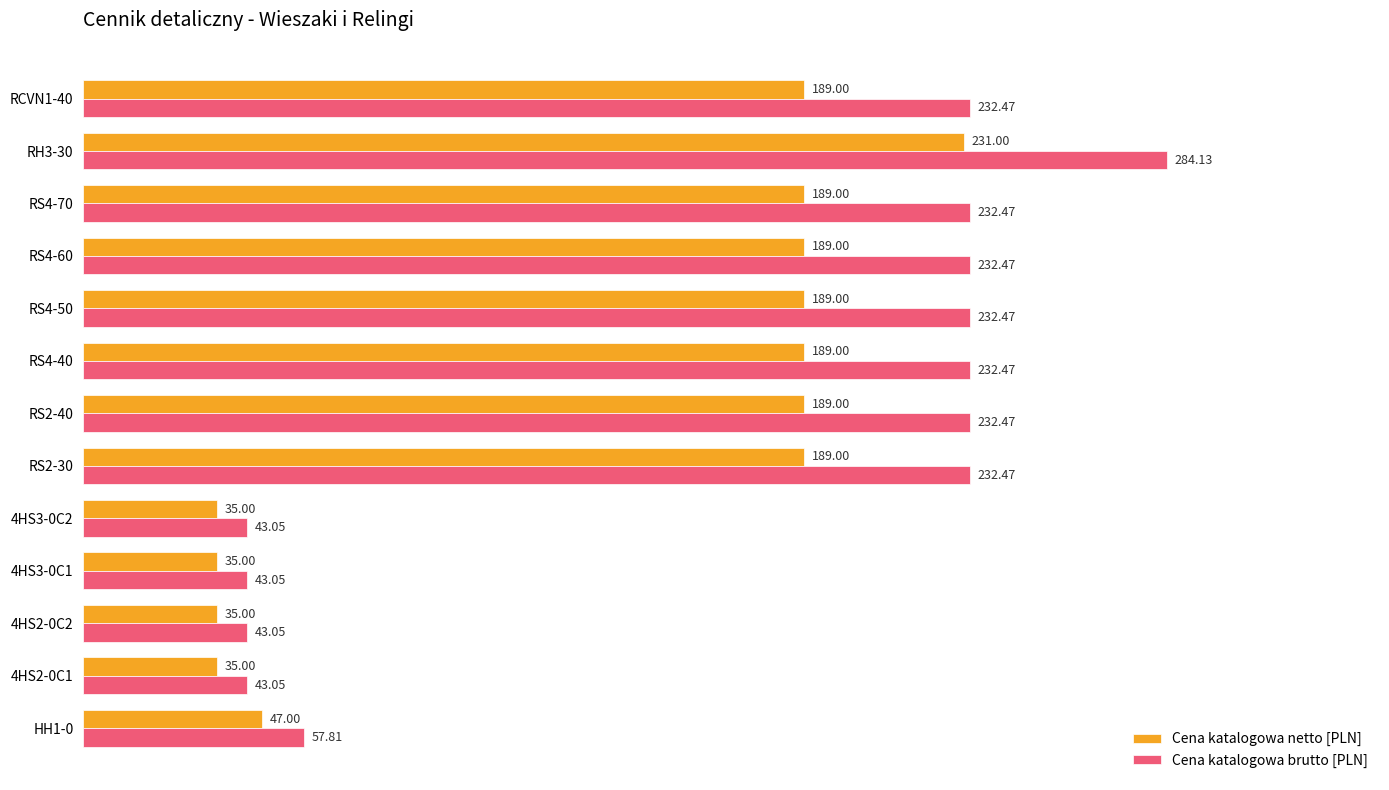

Which series has the largest range (max minus min)?

Cena katalogowa brutto [PLN]